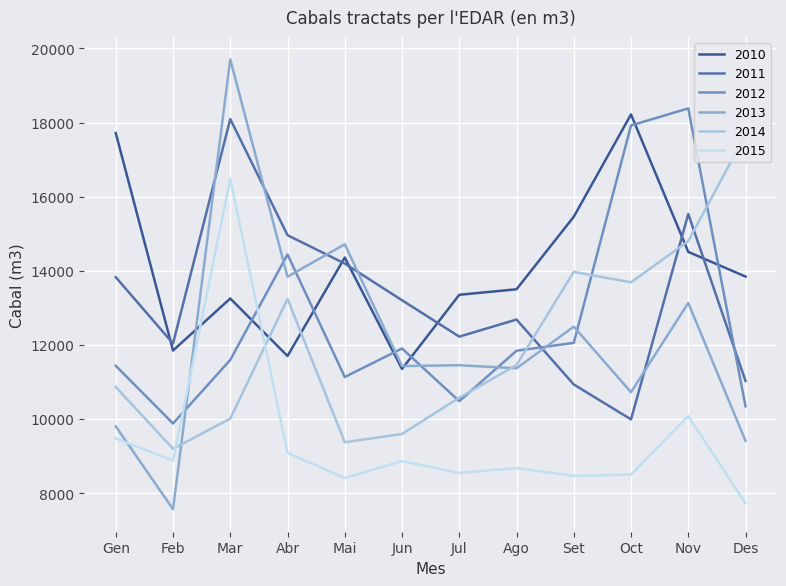

Where is the first local maximum for 2014?

Abr